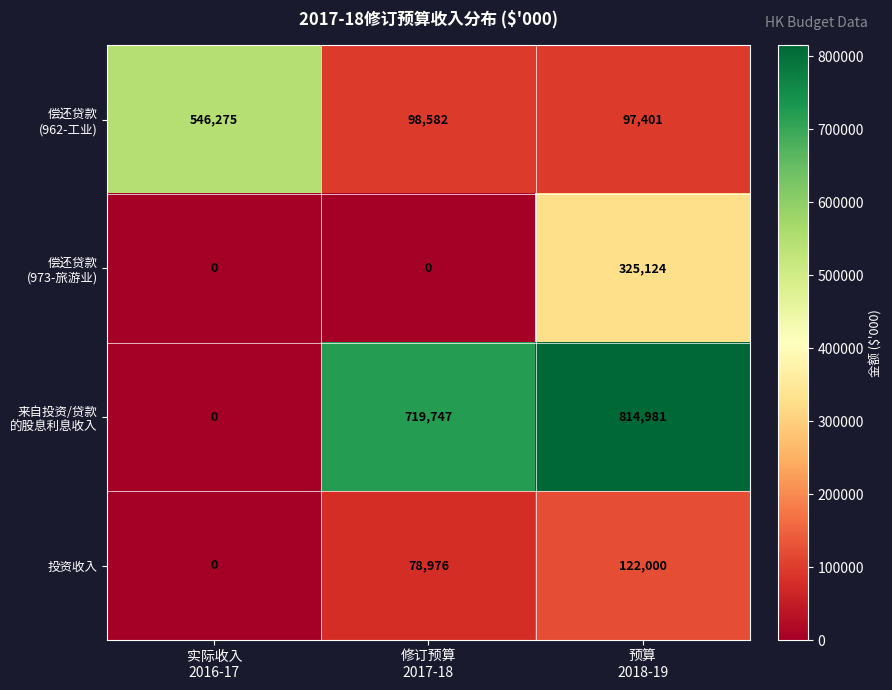

What is the highest value of the 投资收入 series?

122000